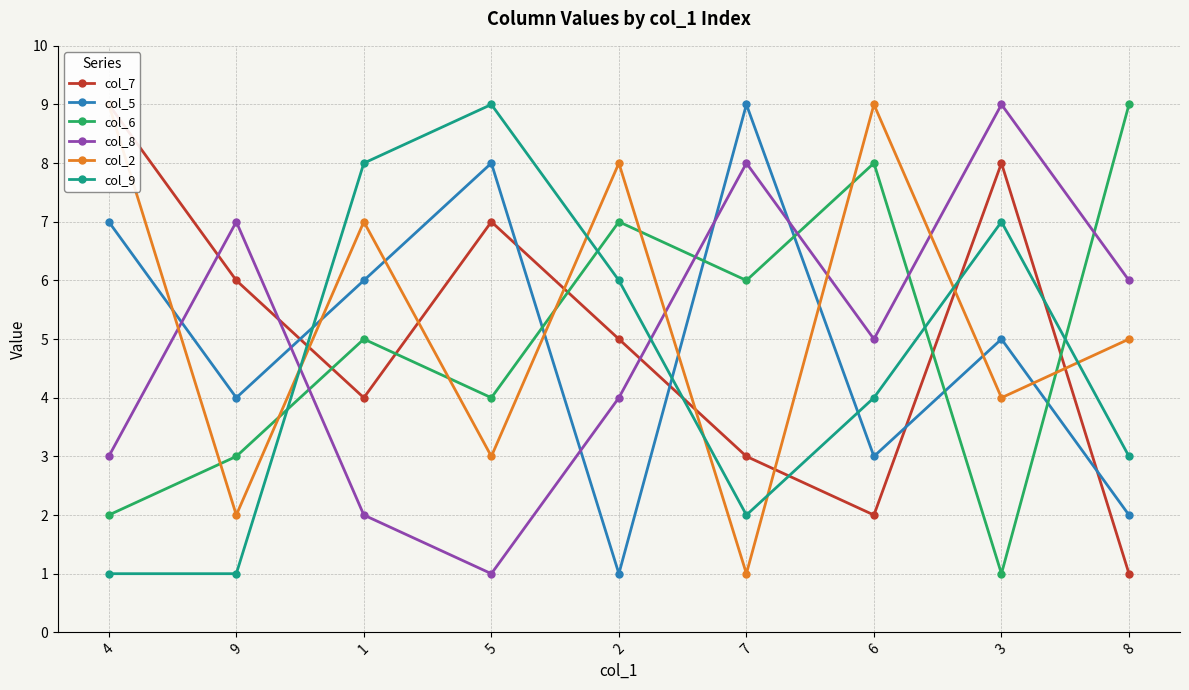

Reading right to left, extract all data points from this chart.

col_7: 8=1	3=8	6=2	7=3	2=5	5=7	1=4	9=6	4=9
col_5: 8=2	3=5	6=3	7=9	2=1	5=8	1=6	9=4	4=7
col_6: 8=9	3=1	6=8	7=6	2=7	5=4	1=5	9=3	4=2
col_8: 8=6	3=9	6=5	7=8	2=4	5=1	1=2	9=7	4=3
col_2: 8=5	3=4	6=9	7=1	2=8	5=3	1=7	9=2	4=9
col_9: 8=3	3=7	6=4	7=2	2=6	5=9	1=8	9=1	4=1